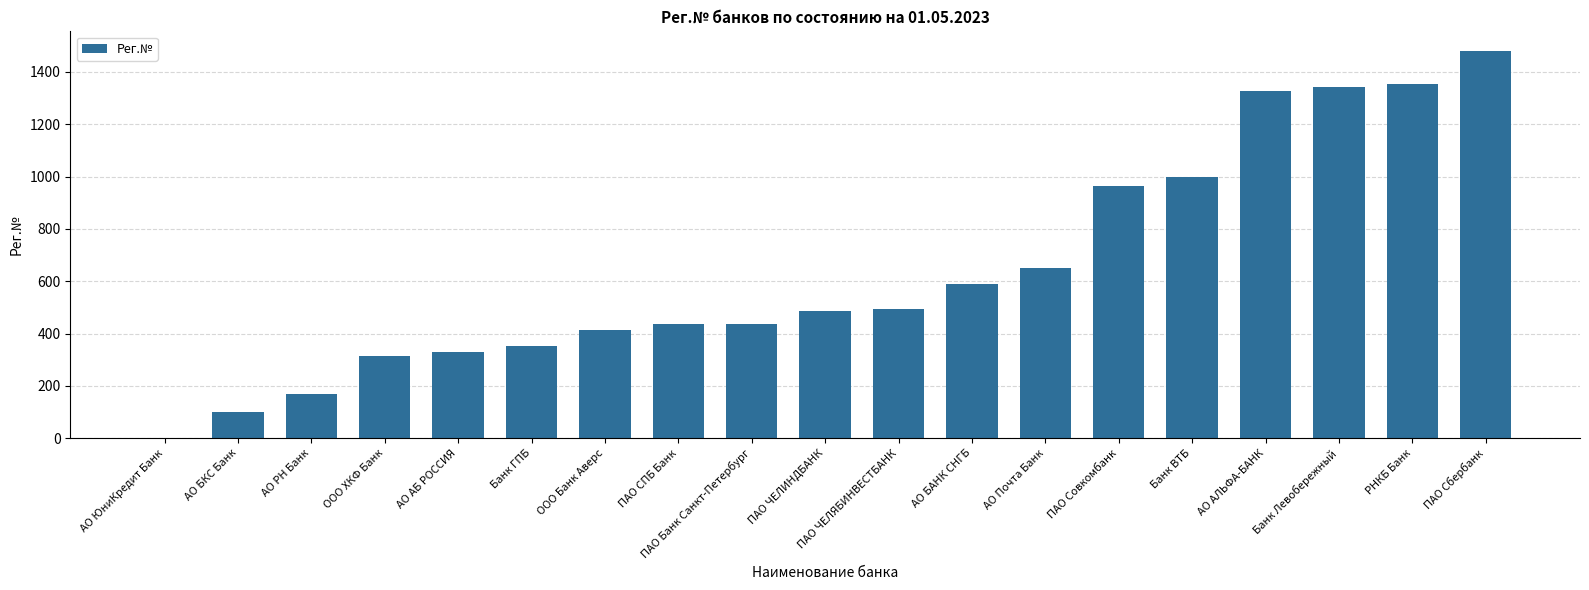

What is the greatest value displayed?

1481